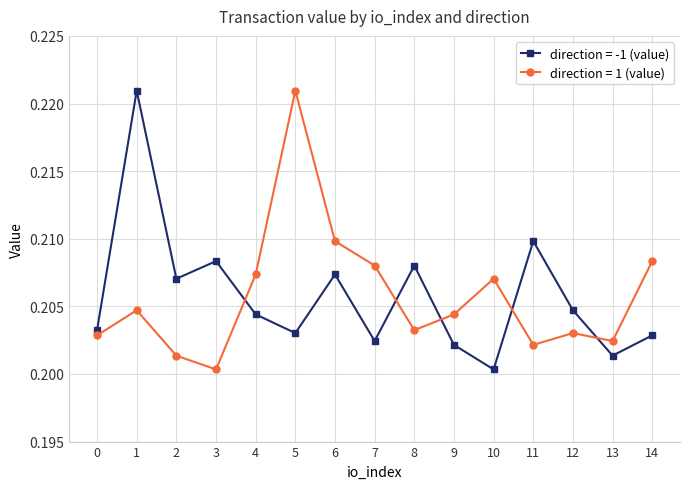

How many interior local peaks does the direction = 1 (value) series have?

4